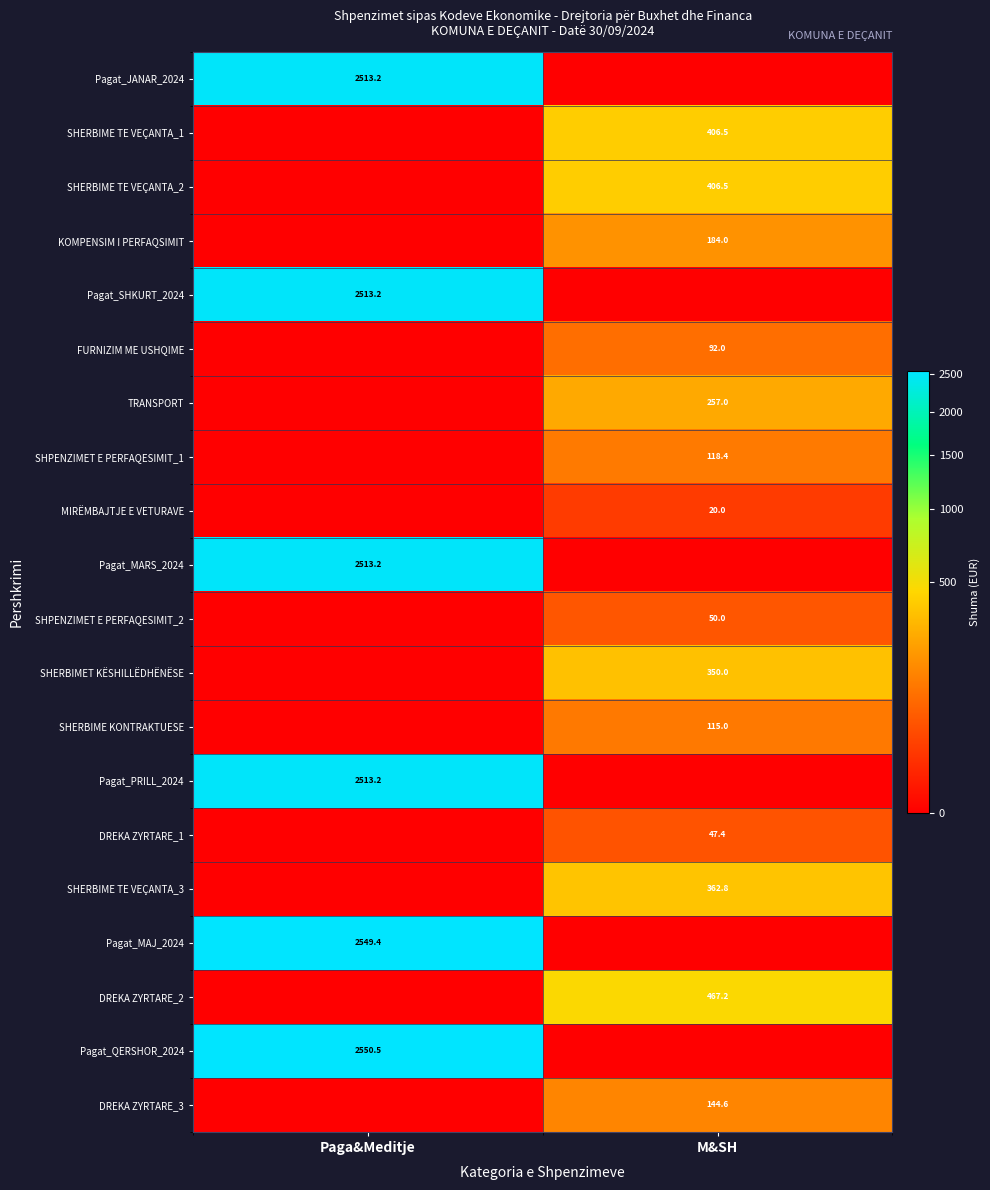

At which category does the chart reach its minimum across all series?

M&SH